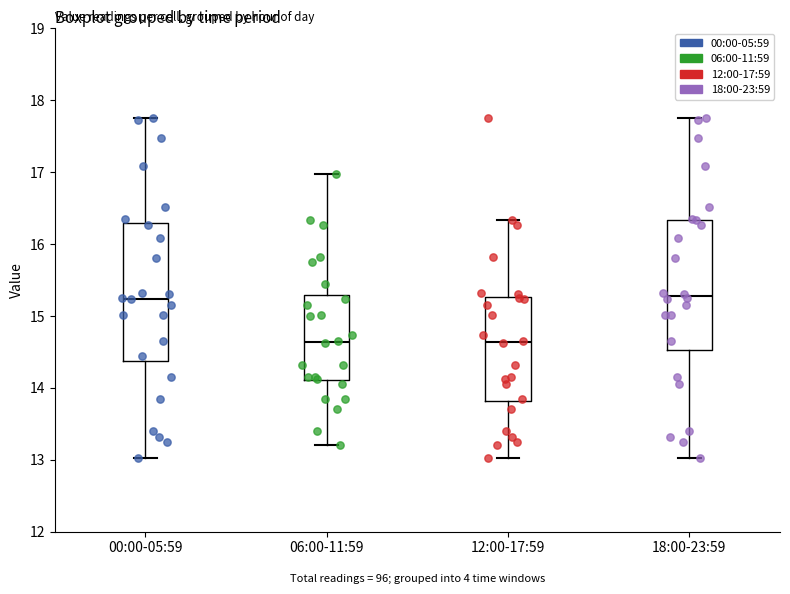

Where does the upper whisker of the box for 06:00-11:59 end on the y-axis? The values are not printed on the chart, so give them approximately, as read against the axis.

17.0